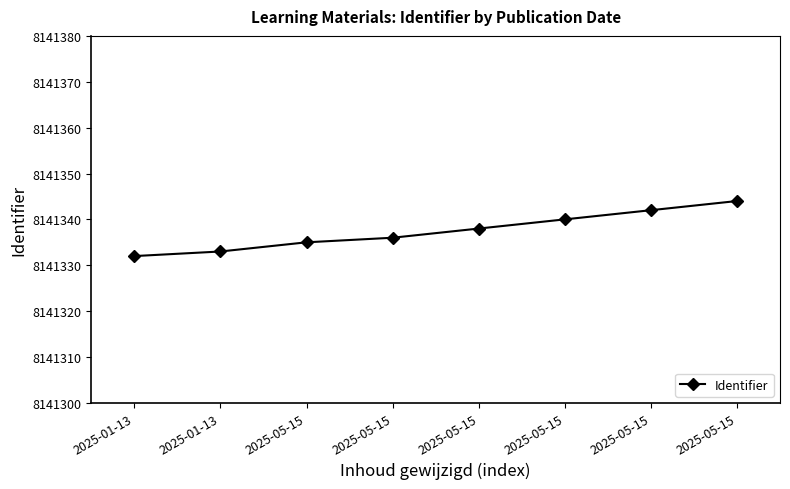

Where is the data nearest to the value 8141338?

2025-05-15